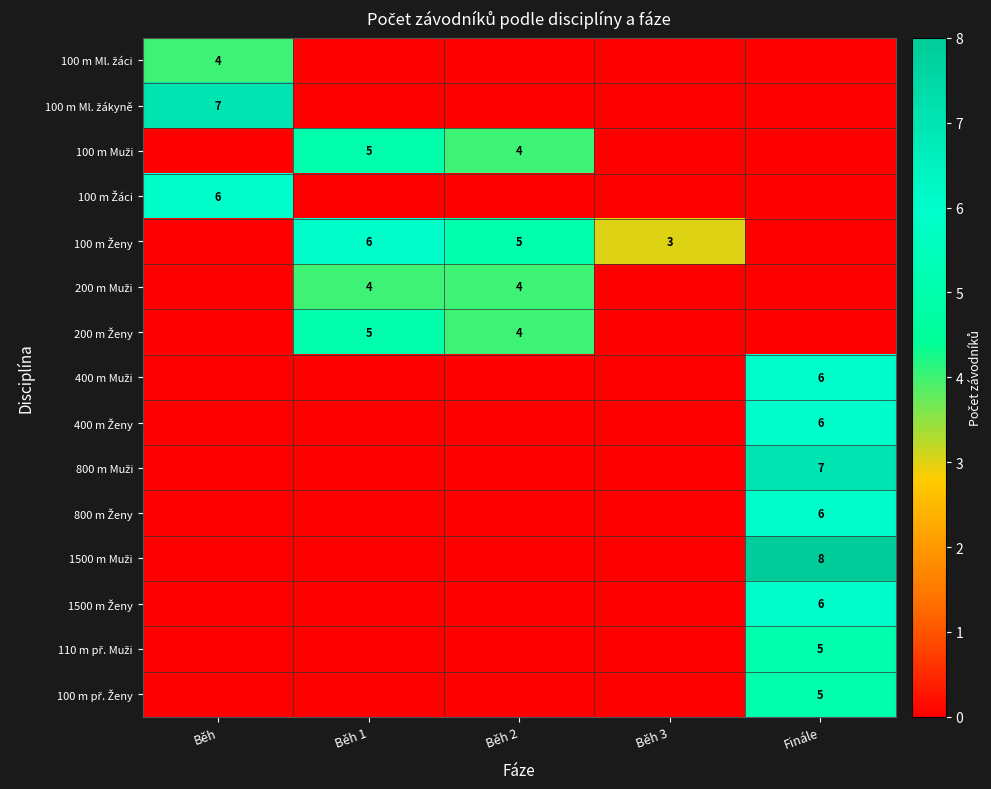

Rank the categories by 100 m Ml. žáci value from highest to lowest.

Běh, Běh 1, Běh 2, Běh 3, Finále